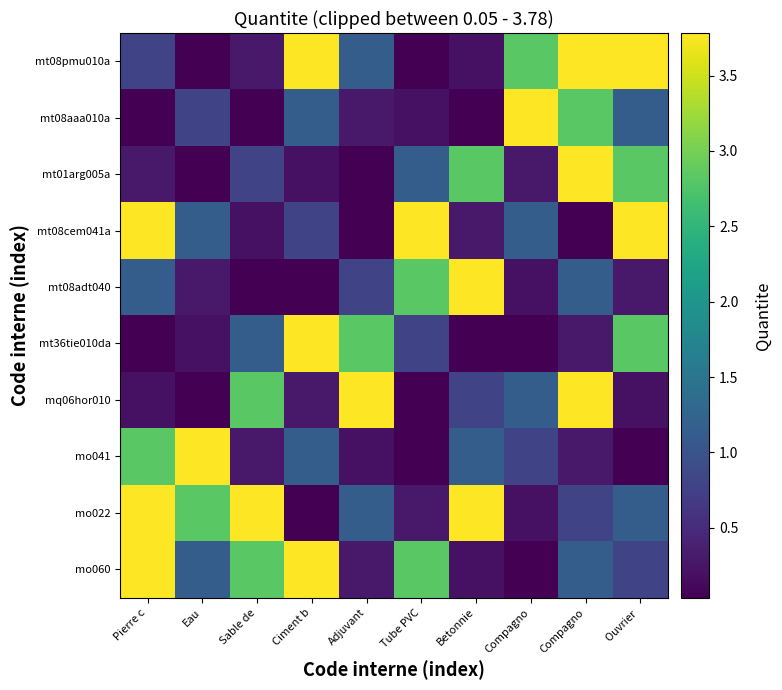

Reading right to left, transcribe all the data shown in this chart.

mt08pmu010a: Ouvrier =3.8	Compagno=3.8	Compagno=2.8	Betonnie=0.2	Tube PVC=0.1	Adjuvant=1.1	Ciment b=57.3	Sable de=0.3	Eau=0.0	Pierre c=0.8
mt08aaa010a: Ouvrier =1.1	Compagno=2.8	Compagno=3.8	Betonnie=0.1	Tube PVC=0.2	Adjuvant=0.3	Ciment b=1.1	Sable de=0.1	Eau=0.8	Pierre c=0.0
mt01arg005a: Ouvrier =2.8	Compagno=3.8	Compagno=0.3	Betonnie=2.8	Tube PVC=1.1	Adjuvant=0.0	Ciment b=0.2	Sable de=0.8	Eau=0.1	Pierre c=0.3
mt08cem041a: Ouvrier =3.8	Compagno=0.0	Compagno=1.1	Betonnie=0.3	Tube PVC=3.8	Adjuvant=0.1	Ciment b=0.8	Sable de=0.2	Eau=1.1	Pierre c=57.3
mt08adt040: Ouvrier =0.3	Compagno=1.1	Compagno=0.2	Betonnie=3.8	Tube PVC=2.8	Adjuvant=0.8	Ciment b=0.1	Sable de=0.0	Eau=0.3	Pierre c=1.1
mt36tie010da: Ouvrier =2.8	Compagno=0.3	Compagno=0.1	Betonnie=0.0	Tube PVC=0.8	Adjuvant=2.8	Ciment b=3.8	Sable de=1.1	Eau=0.2	Pierre c=0.1
mq06hor010: Ouvrier =0.2	Compagno=57.3	Compagno=1.1	Betonnie=0.8	Tube PVC=0.0	Adjuvant=3.8	Ciment b=0.3	Sable de=2.8	Eau=0.1	Pierre c=0.2
mo041: Ouvrier =0.0	Compagno=0.3	Compagno=0.8	Betonnie=1.1	Tube PVC=0.1	Adjuvant=0.2	Ciment b=1.1	Sable de=0.3	Eau=3.8	Pierre c=2.8
mo022: Ouvrier =1.1	Compagno=0.8	Compagno=0.2	Betonnie=57.3	Tube PVC=0.3	Adjuvant=1.1	Ciment b=0.0	Sable de=3.8	Eau=2.8	Pierre c=3.8
mo060: Ouvrier =0.8	Compagno=1.1	Compagno=0.0	Betonnie=0.2	Tube PVC=2.8	Adjuvant=0.3	Ciment b=3.8	Sable de=2.8	Eau=1.1	Pierre c=3.8